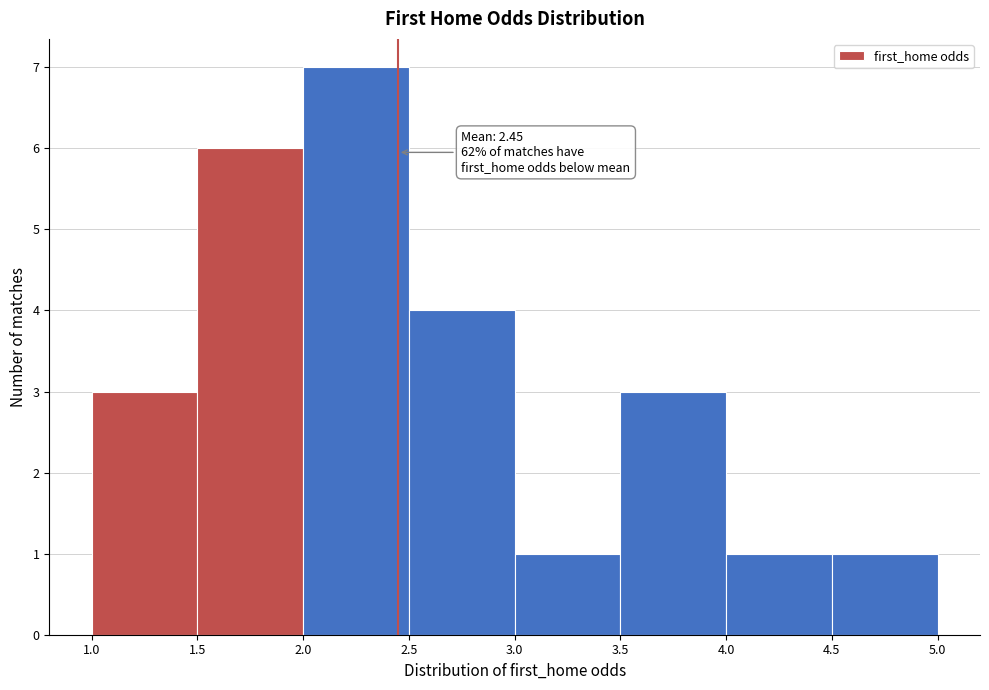

Which range on the x-axis has the tallest bar?

2.0 to 2.5